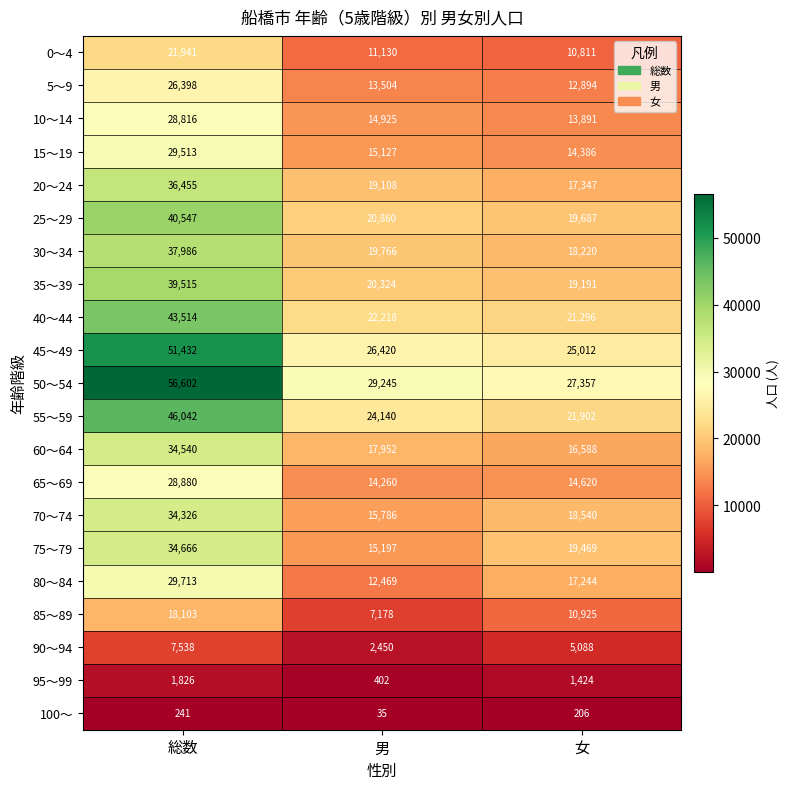

At which label does 35～39 reach its minimum?

女